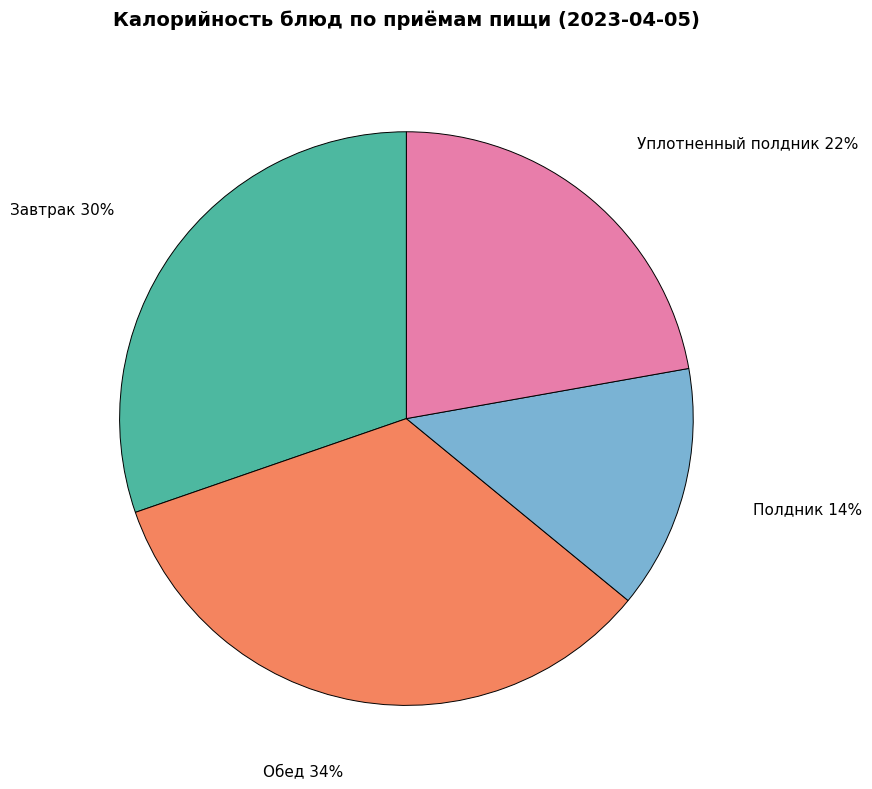

How many segments does this pie chart have?

4